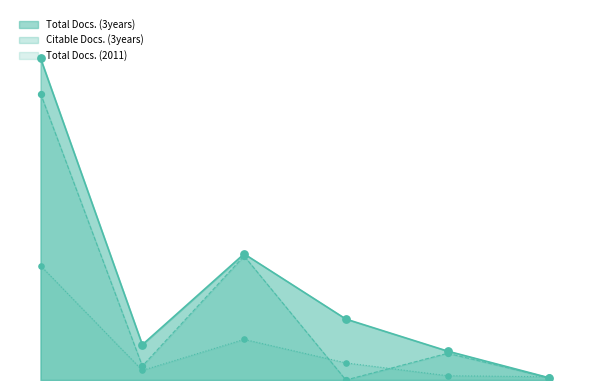

Which series has the largest total across all categories?

Total Docs. (3years)